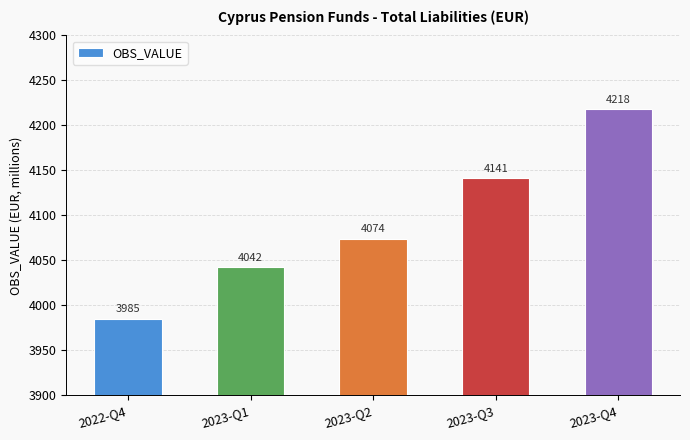

Reading right to left, extract all data points from this chart.

4218	4141	4074	4042	3985